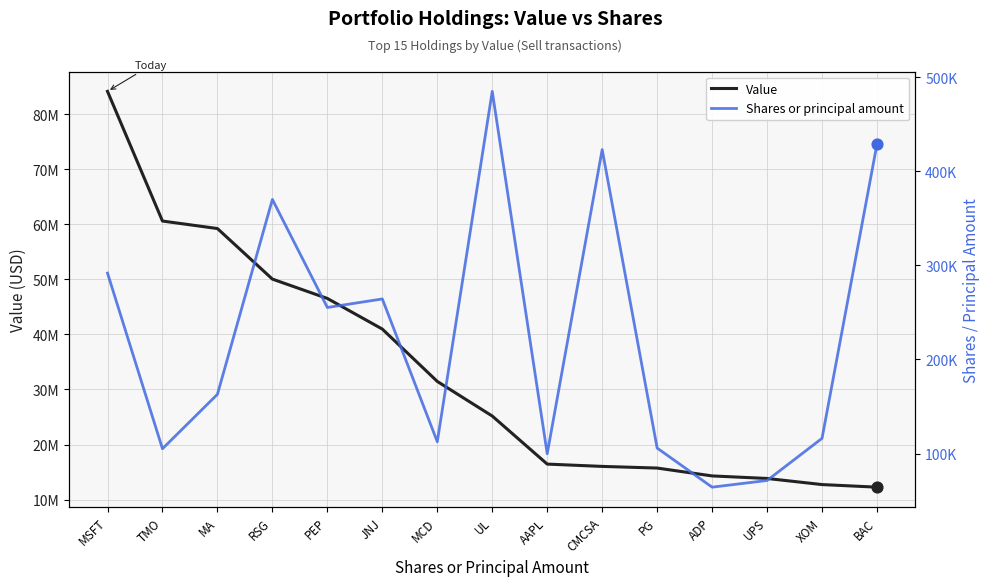

At how many categories does at least one series exceed 30290091?

7